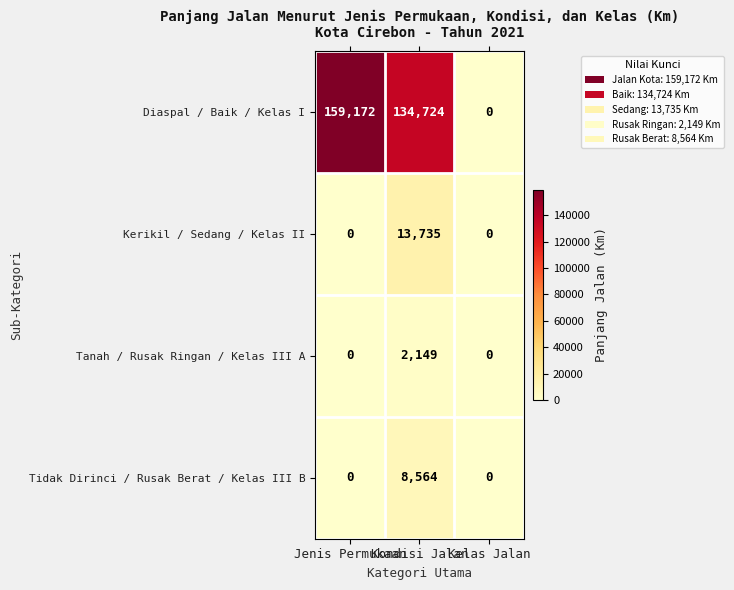

List the series in order of their peak value, highest first.

Diaspal / Baik / Kelas I, Kerikil / Sedang / Kelas II, Tidak Dirinci / Rusak Berat / Kelas III B, Tanah / Rusak Ringan / Kelas III A